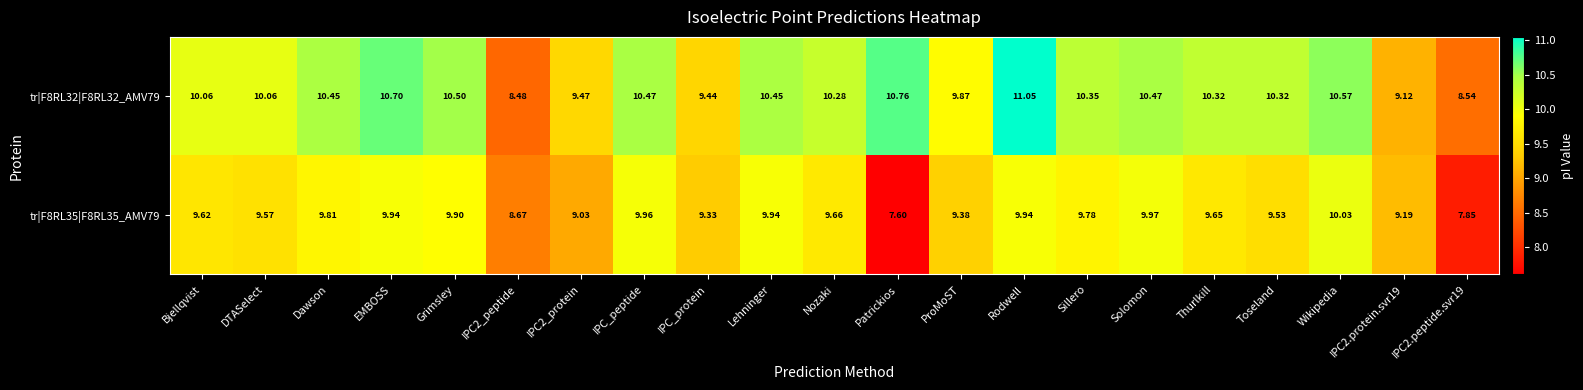

Rank the series by their maximum value, from lowest to highest.

tr|F8RL35|F8RL35_AMV79, tr|F8RL32|F8RL32_AMV79